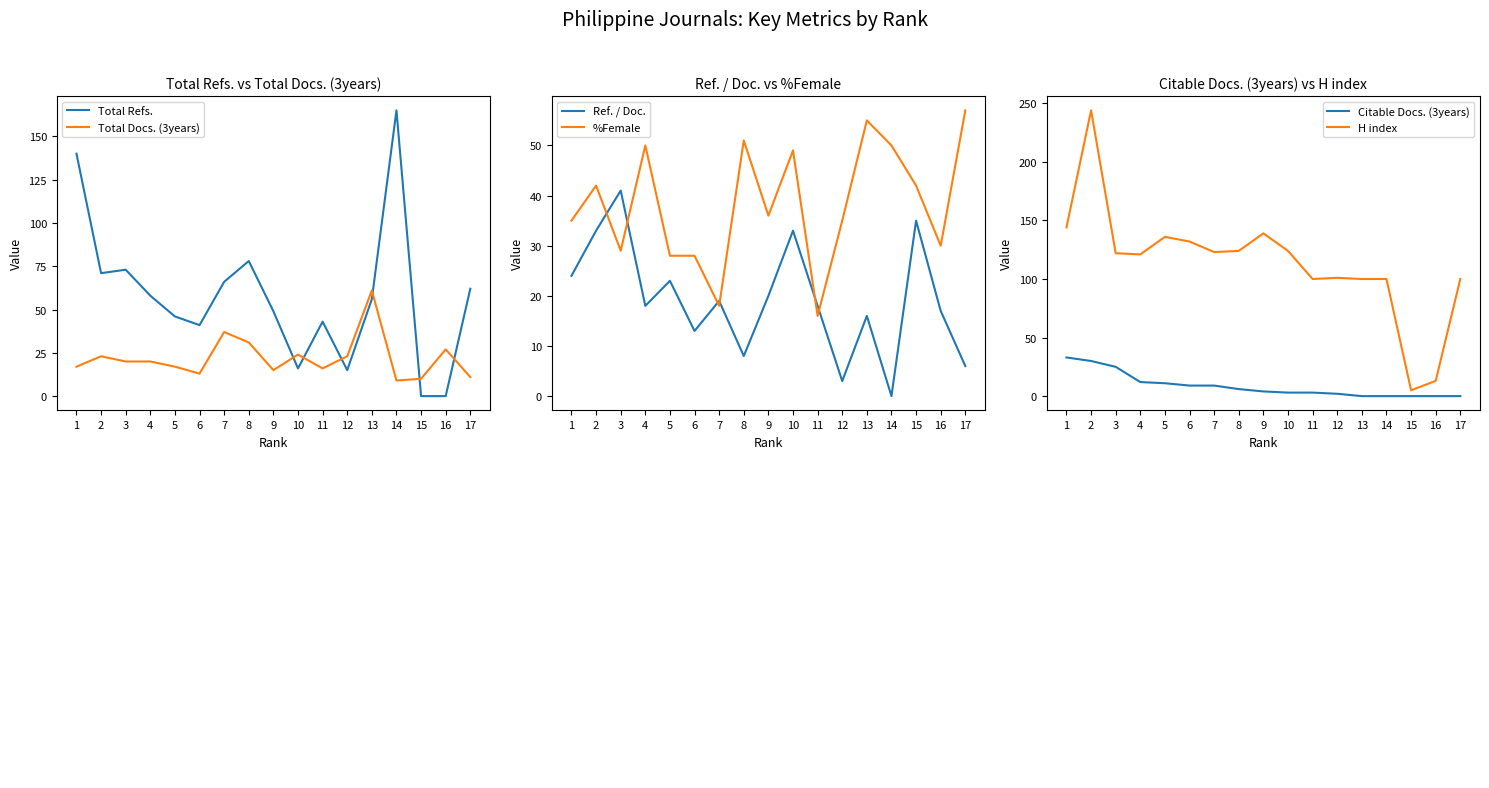

How many lines are shown in the chart?

6